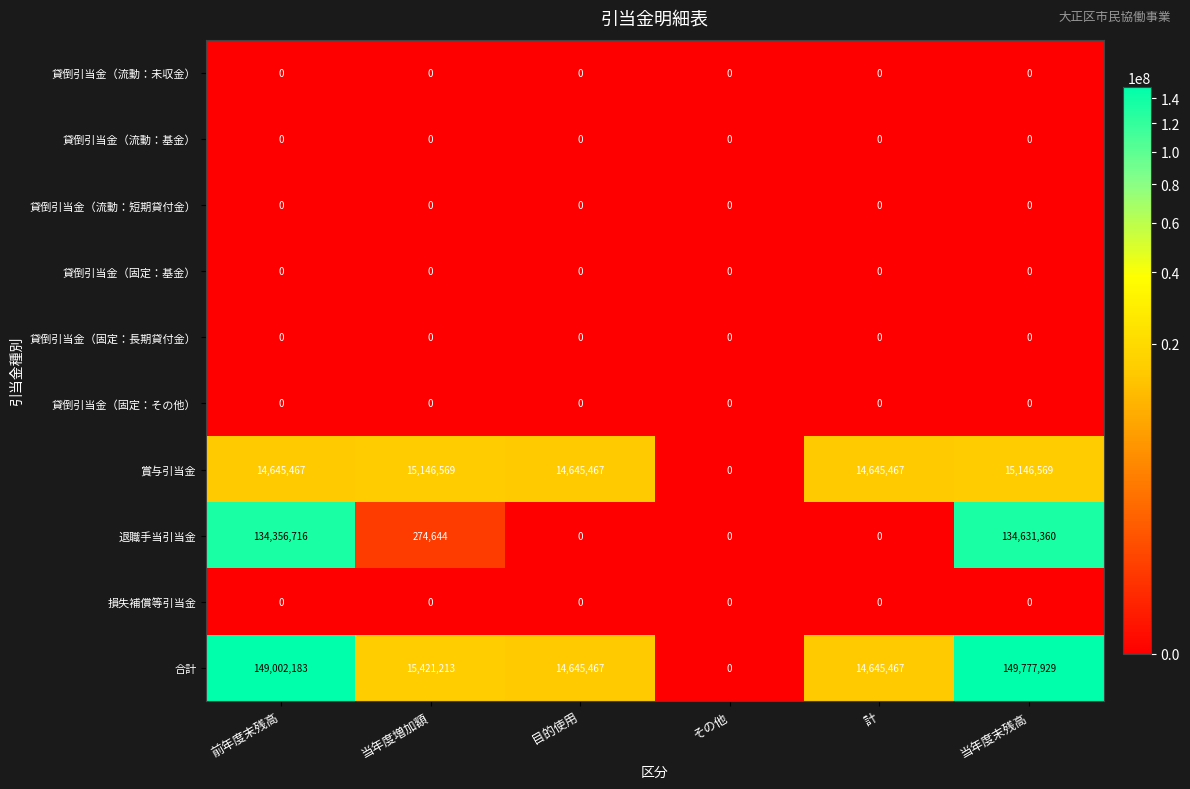

Where is 合計 nearest to the value 74888964?

当年度増加額